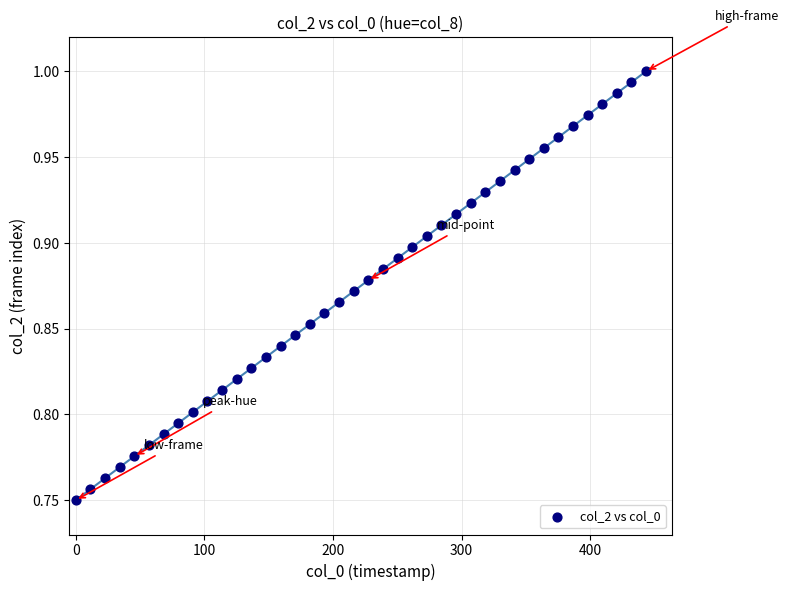

What is the range of X values (max minus min)?

443.4